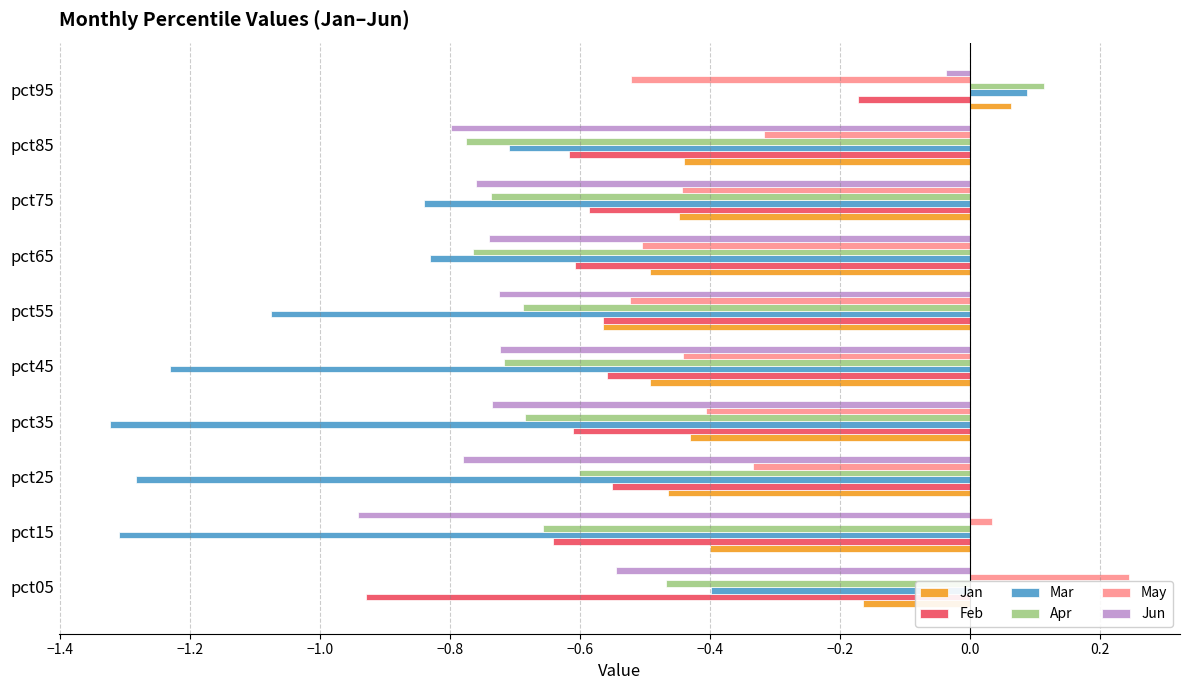

What are all the series names shown in the legend?

Jan, Feb, Mar, Apr, May, Jun